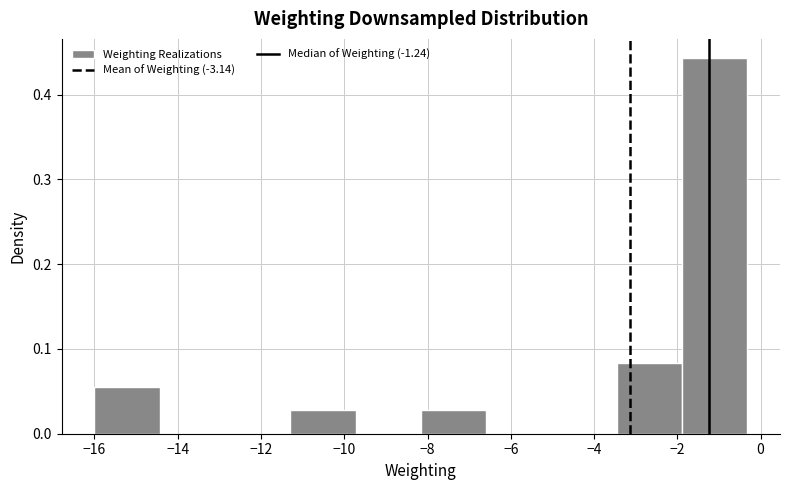

Reading left to right, list every bar in this chart as the range it spans on the x-axis followed by its height. Neither the bar edges nor the heights are printed on the chart, so give them approximately, as read against the axes.

-16.0 to -14.4: 0.06
-14.4 to -12.8: 0
-12.8 to -11.2: 0
-11.2 to -9.8: 0.03
-9.8 to -8.2: 0
-8.2 to -6.6: 0.03
-6.6 to -5.0: 0
-5.0 to -3.4: 0
-3.4 to -1.8: 0.08
-1.8 to -0.4: 0.44